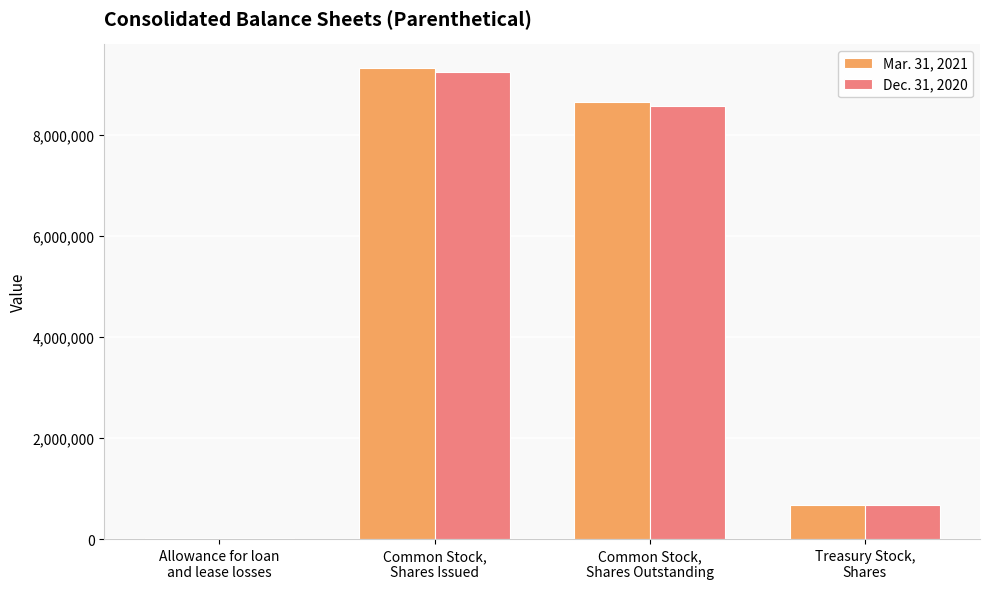

At which category is the sum across all series the highest?

Common Stock,
Shares Issued